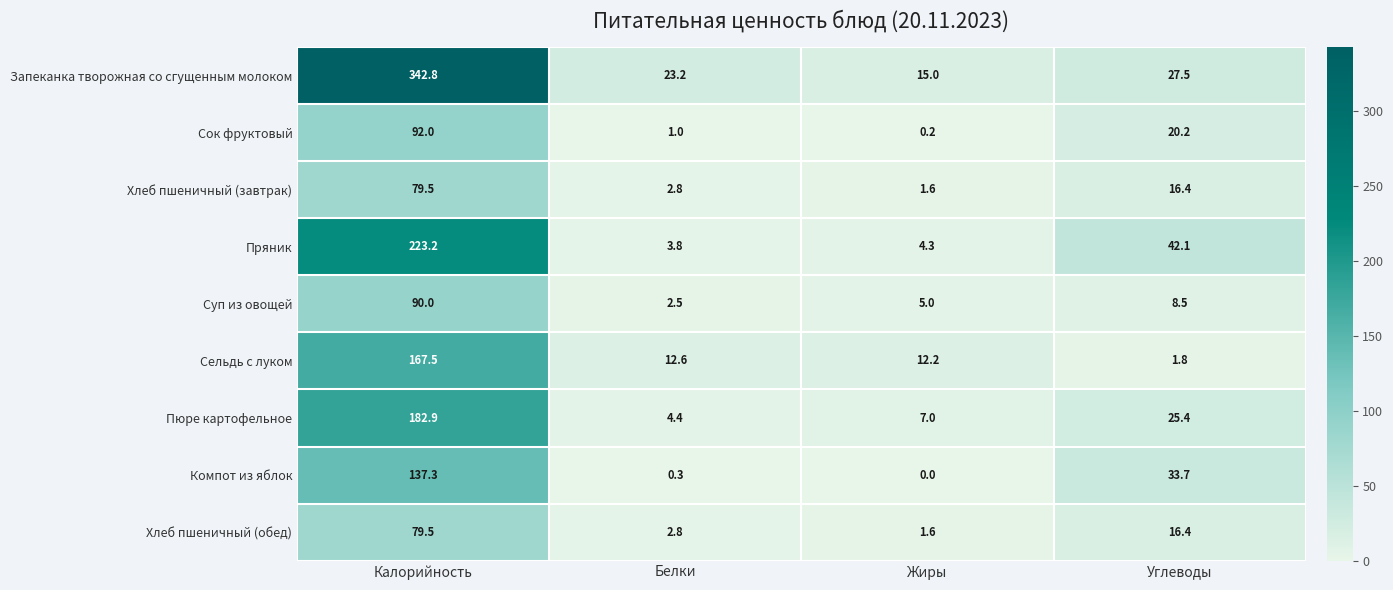

The value of Суп из овощей at Белки is 3.4. True or false?

False